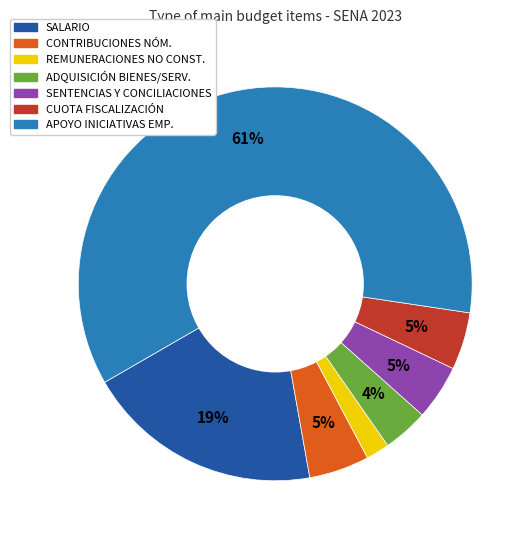

Does any single category account for the majority?

Yes